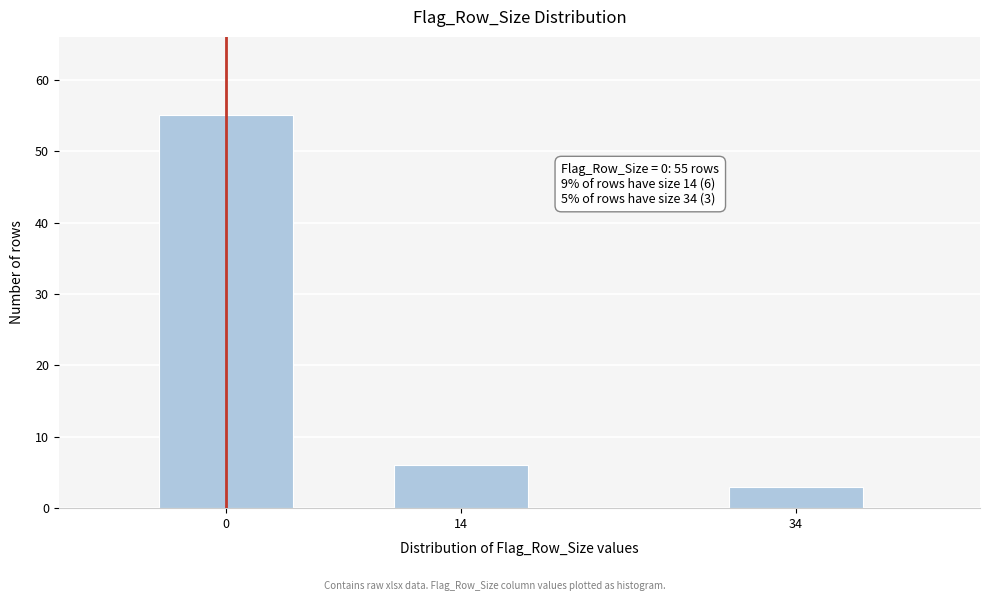

Reading right to left, extract all data points from this chart.

3	6	55